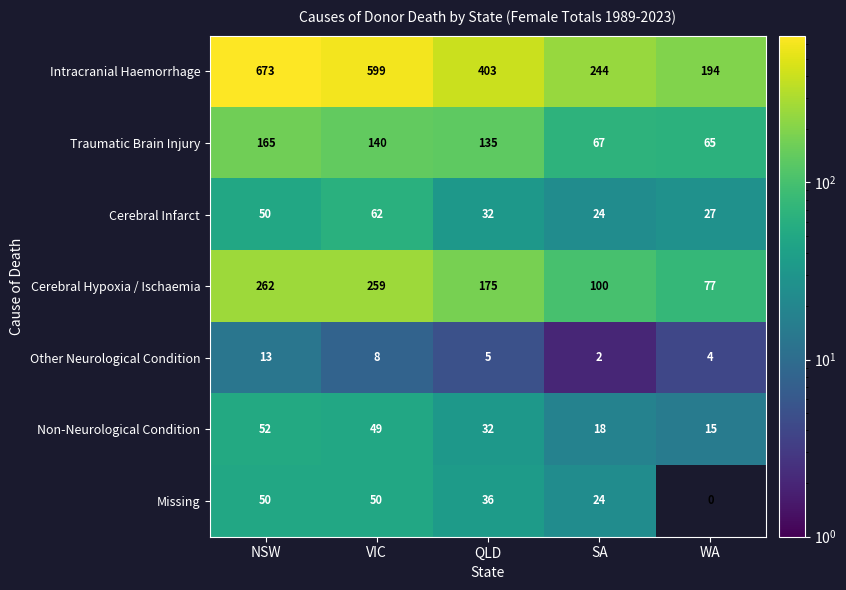

At which label is Other Neurological Condition closest to 7?

VIC